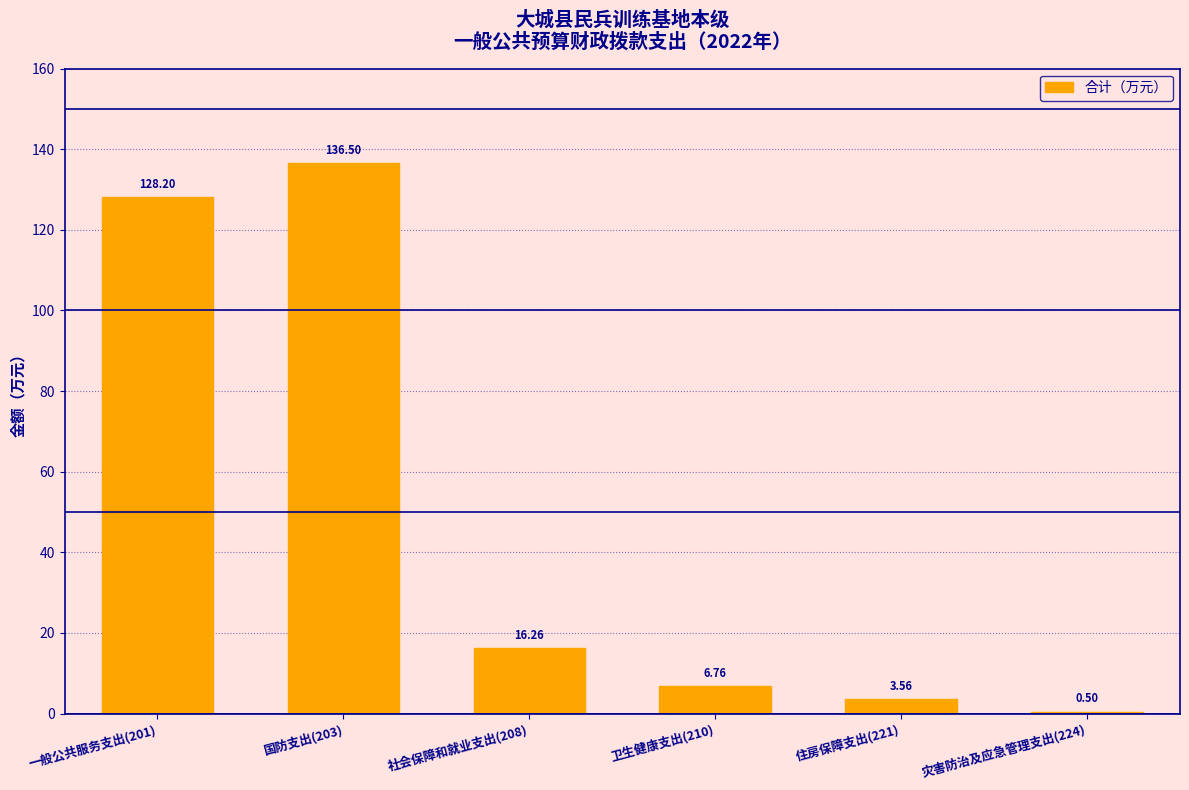

What is the change in value from 卫生健康支出(210) to 住房保障支出(221)?

-3.2